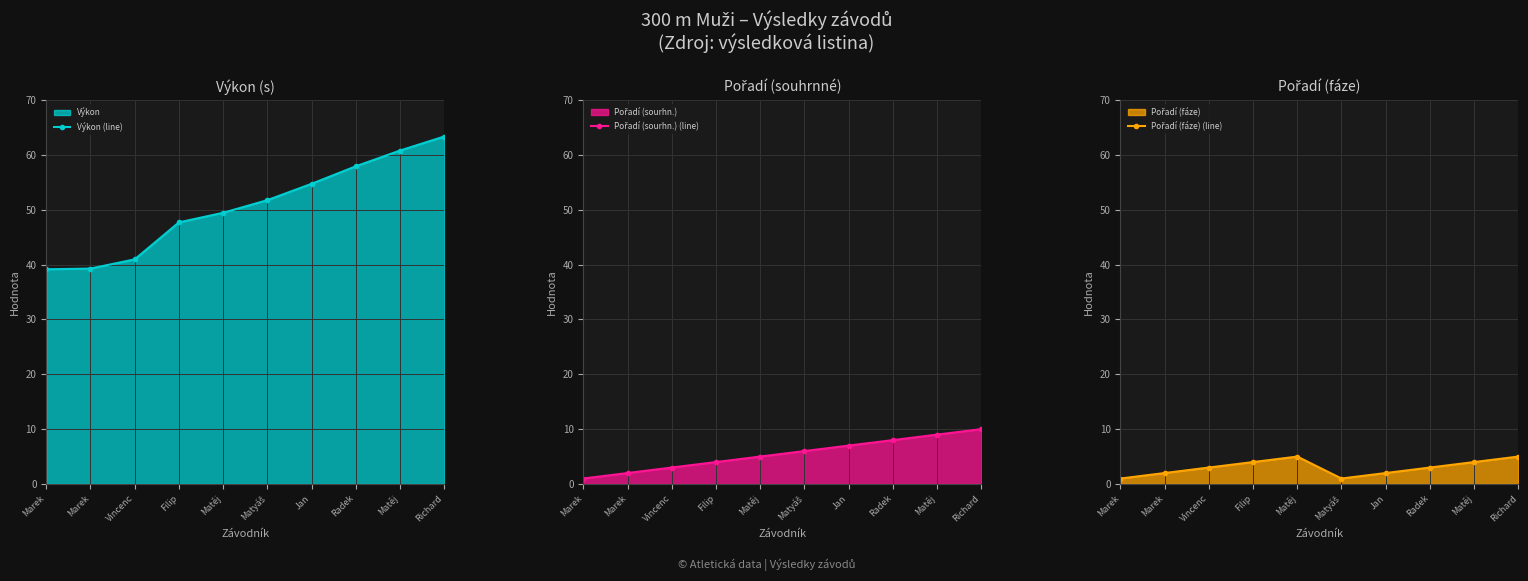

Reading right to left, transcribe all the data shown in this chart.

Výkon (line): Richard=63.3	Matěj=60.8	Radek=57.9	Jan=54.7	Matyáš=51.7	Matěj=49.4	Filip=47.7	Vincenc=41.0	Marek=39.3	Marek=39.1
Pořadí (sourhn.) (line): Richard=10.0	Matěj=9.0	Radek=8.0	Jan=7.0	Matyáš=6.0	Matěj=5.0	Filip=4.0	Vincenc=3.0	Marek=2.0	Marek=1.0
Pořadí (fáze) (line): Richard=5.0	Matěj=4.0	Radek=3.0	Jan=2.0	Matyáš=1.0	Matěj=5.0	Filip=4.0	Vincenc=3.0	Marek=2.0	Marek=1.0